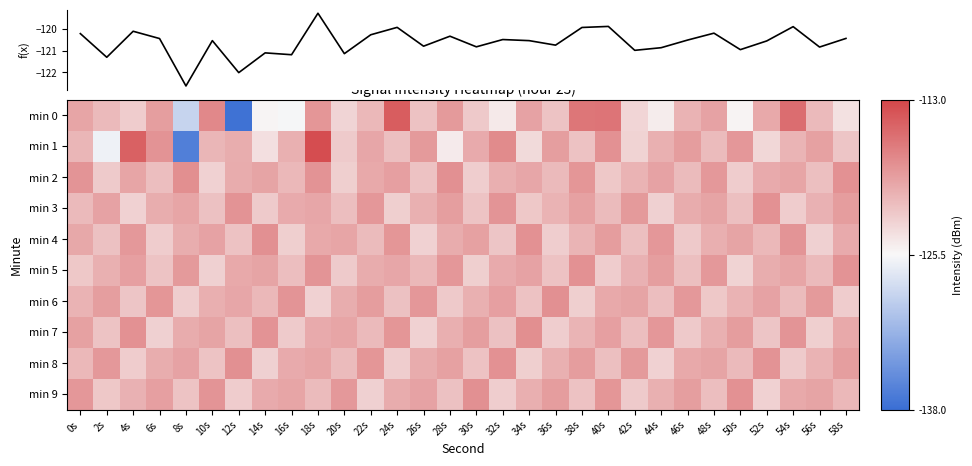

How many series are shown in this chart?

11